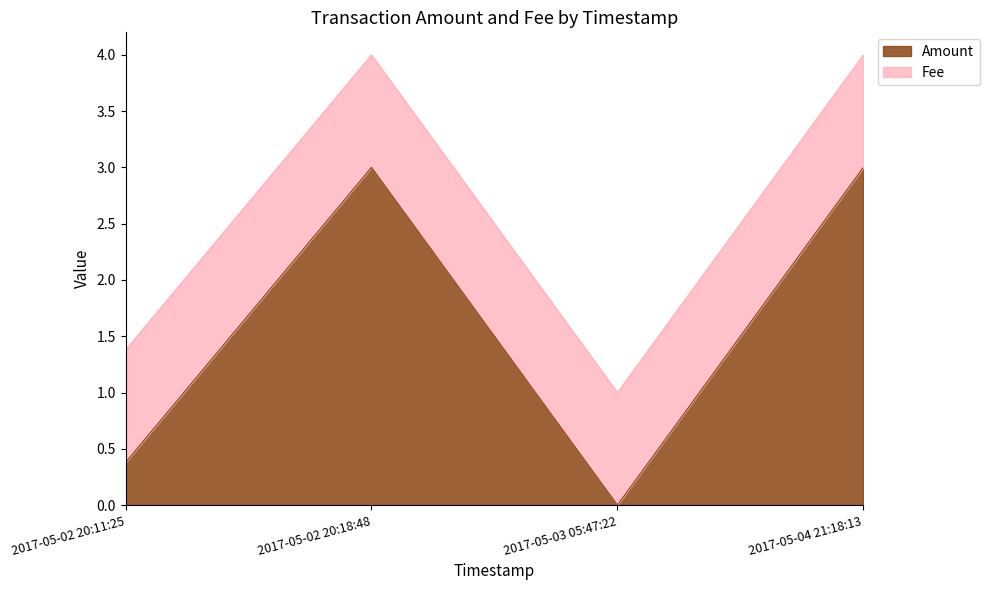

Where is the first local maximum?

2017-05-02 20:18:48